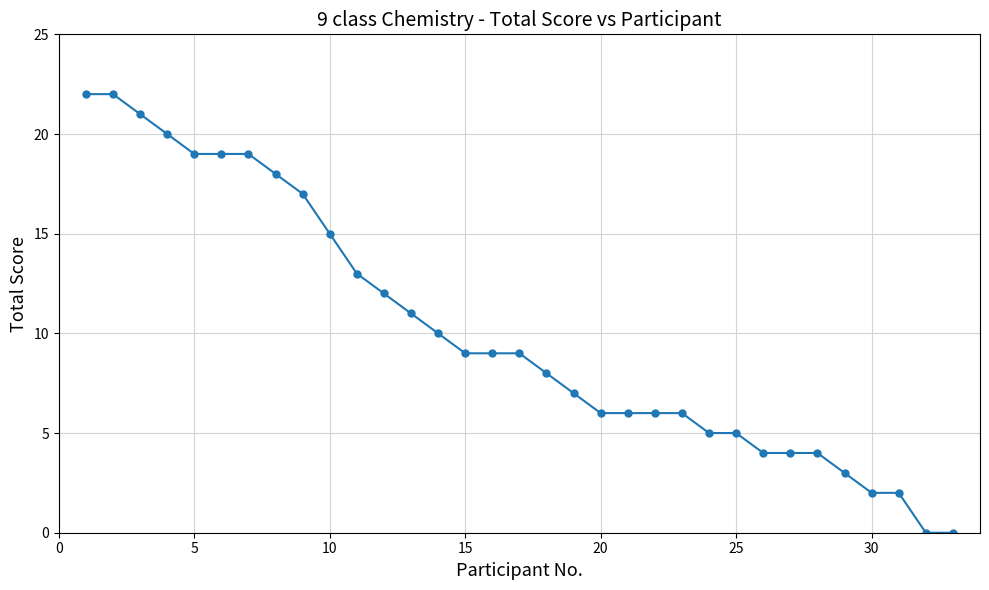

What is the average value?

10